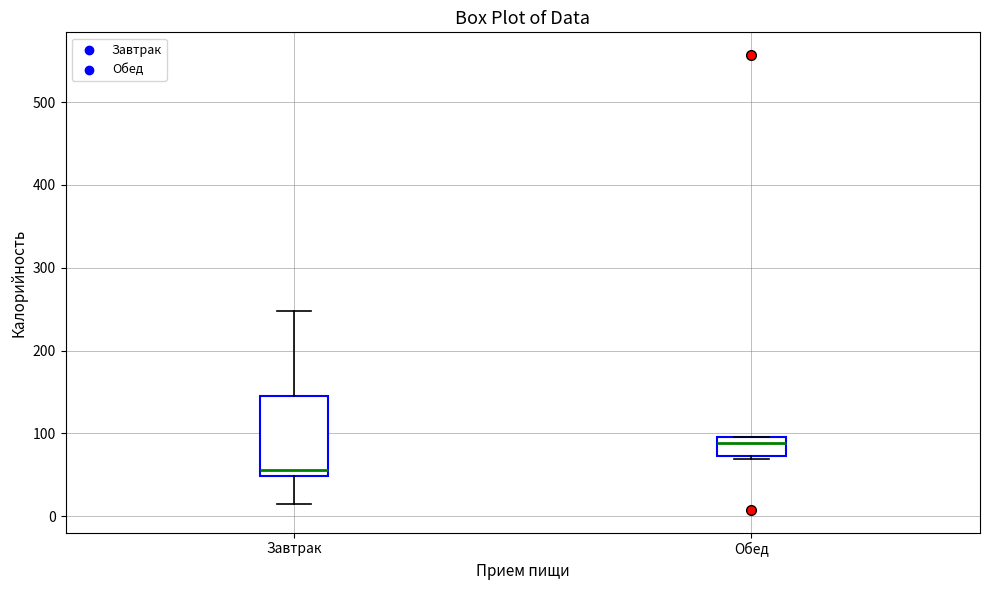

Reading left to right, transcribe this box plot: for each box, give where its median line is, the range the box spans, and where its two whiskers end, as read against the y-axis. The values are not printed on the chart, so give them approximately, as read against the axis.

Завтрак: median 60, box 50 to 150, whiskers 10 to 250
Обед: median 90, box 70 to 100, whiskers 70 (just below the box's lower edge) to 100